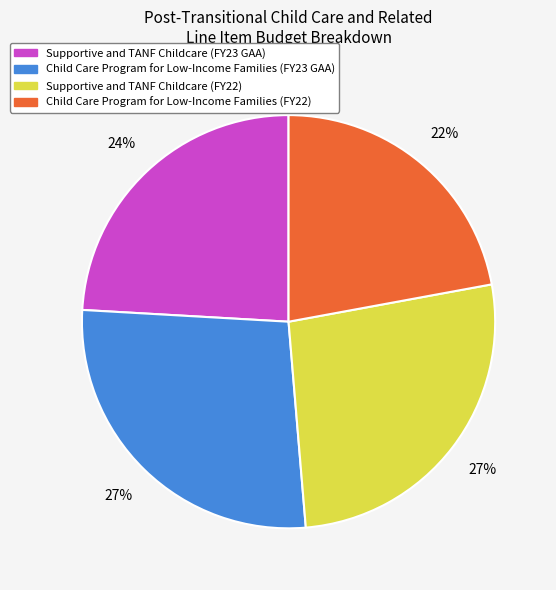

True or false: Child Care Program for Low-Income Families (FY23 GAA) accounts for 27% of the total.

True